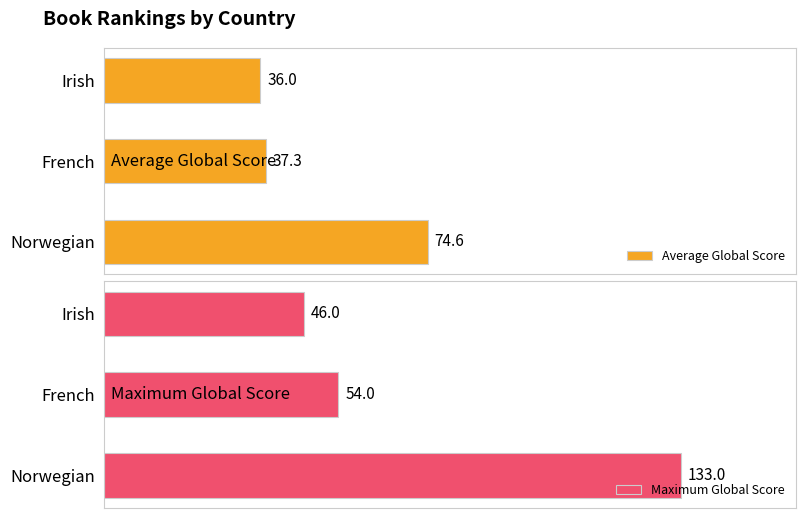

Count the number of categories in the chart.

3